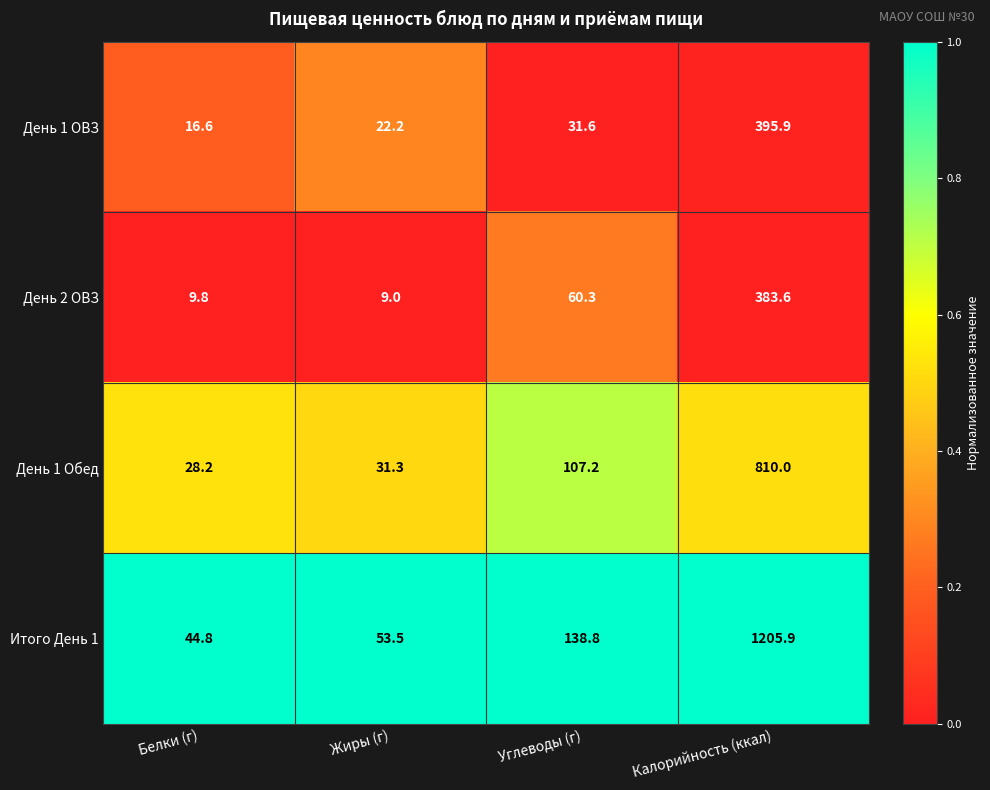

What is the approximate value of День 2 ОВЗ at Калорийность (ккал)?

383.6